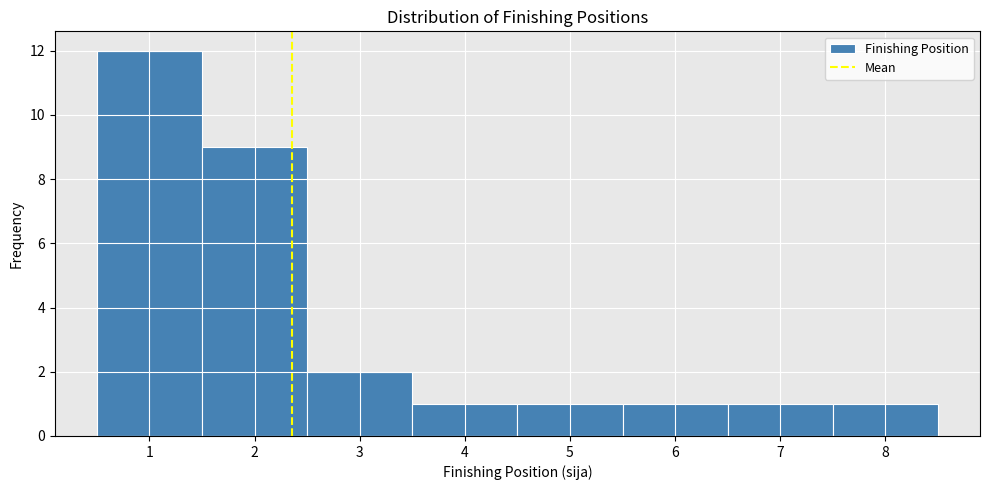

Reading left to right, transcribe this chart: for each bar, give the range it covers on the x-axis and its height. The values are not printed on the chart, so give them approximately, as read against the axis.

0.5 to 1.5: 12
1.5 to 2.5: 9
2.5 to 3.5: 2
3.5 to 4.5: 1
4.5 to 5.5: 1
5.5 to 6.5: 1
6.5 to 7.5: 1
7.5 to 8.5: 1